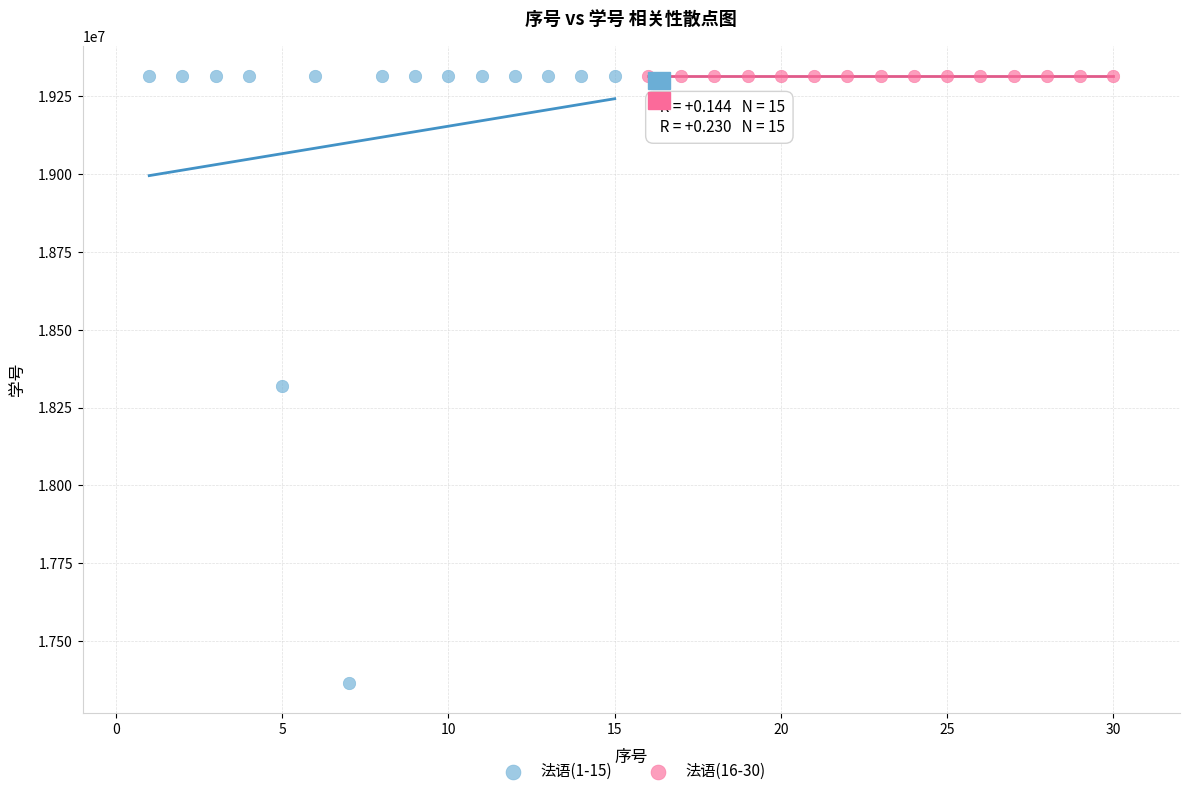

Which series has the widest spread of Y values?

法语(1-15)